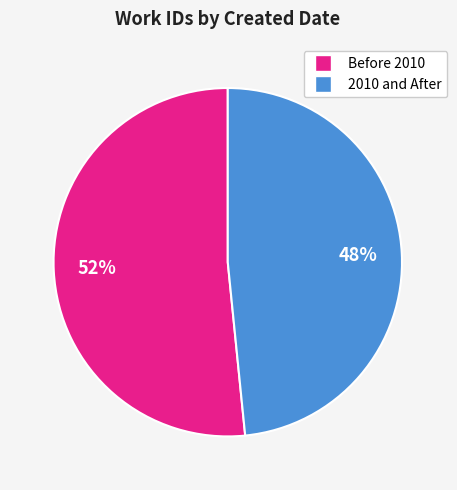

How many slices are in this pie chart?

2